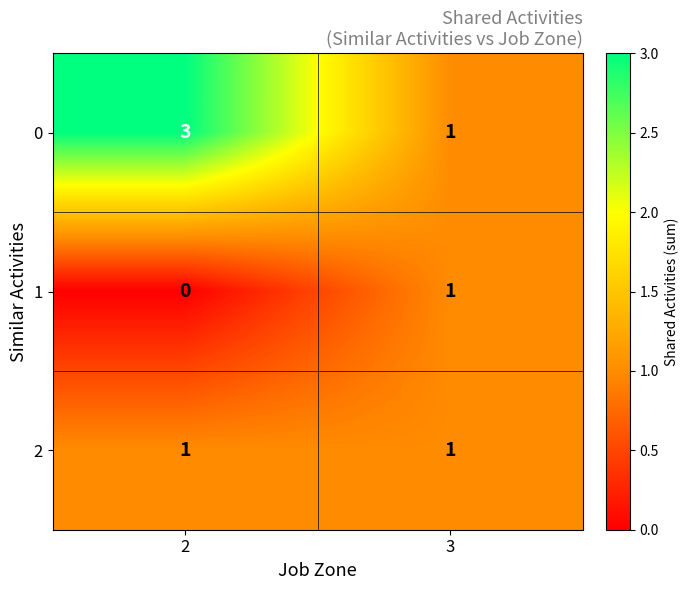

Rank the series at 2 from lowest to highest value.

1, 2, 0